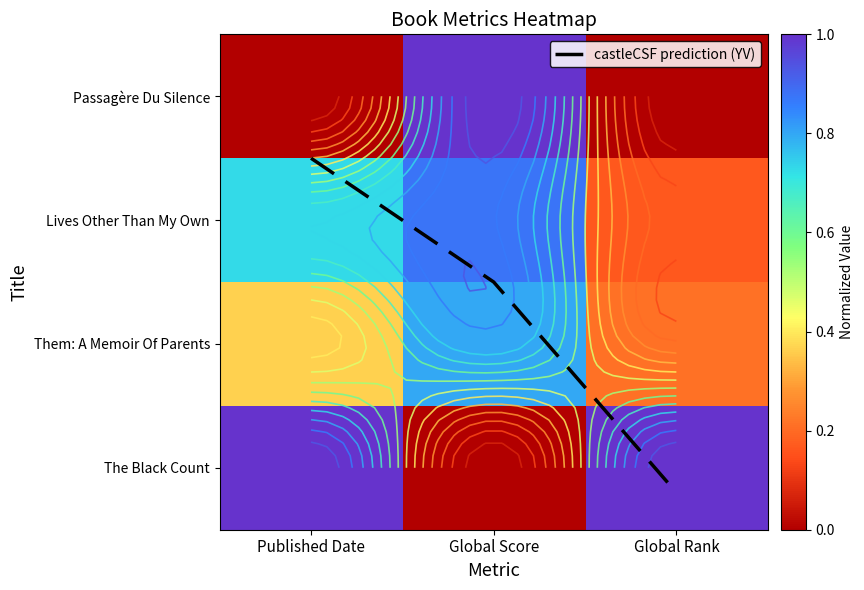

At how many categories does at least one series exceed 1?

2